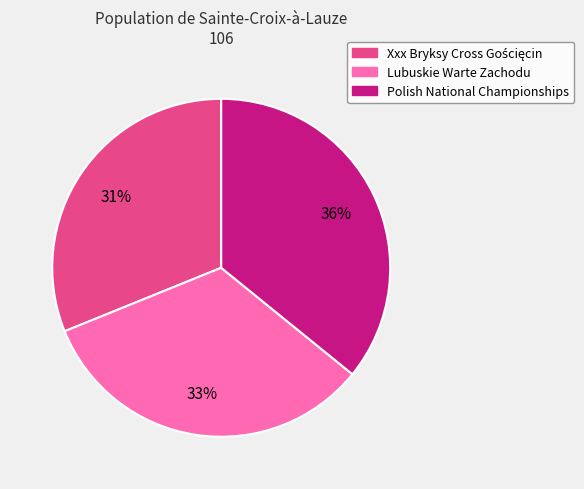

To the nearest percent, what is the average slice percentage?

33%